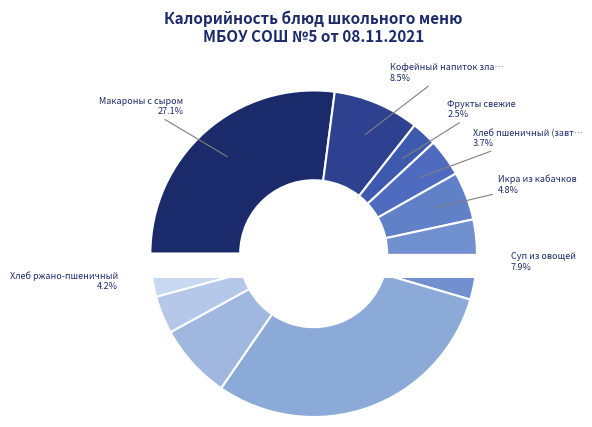

To the nearest percent, what percentage of the pie is Фрукты свежие?

2%